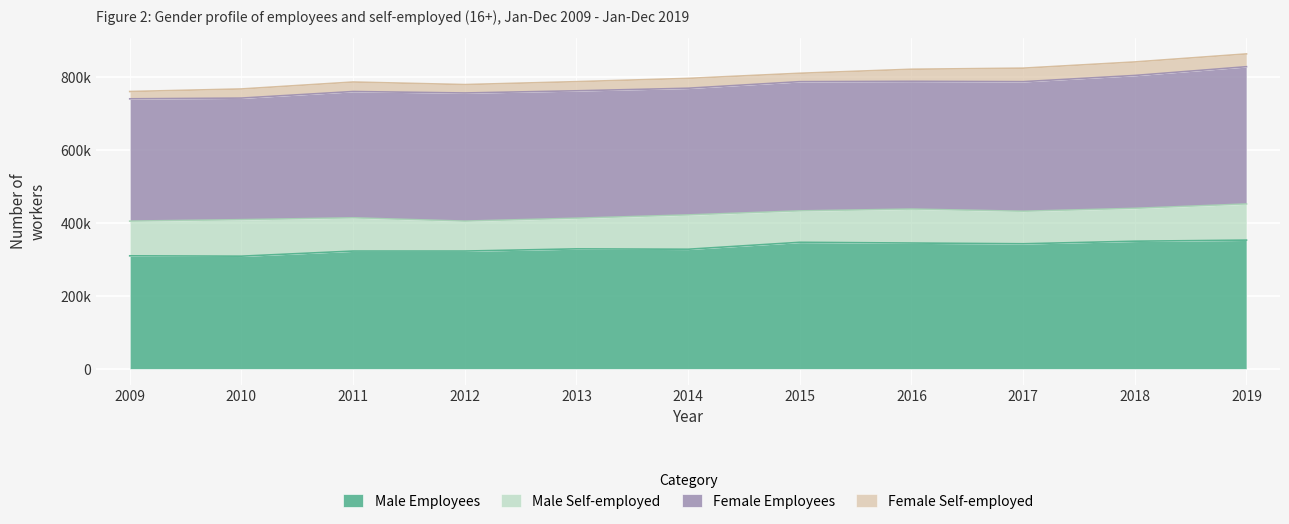

What is the difference between the highest and lowest values at 2009?

315000